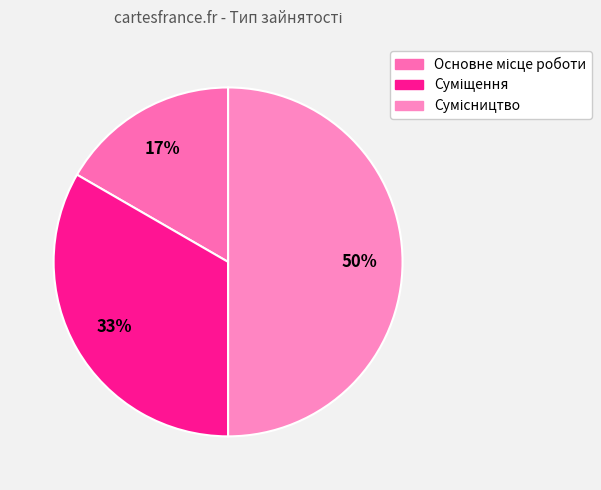

How many slices are in this pie chart?

3